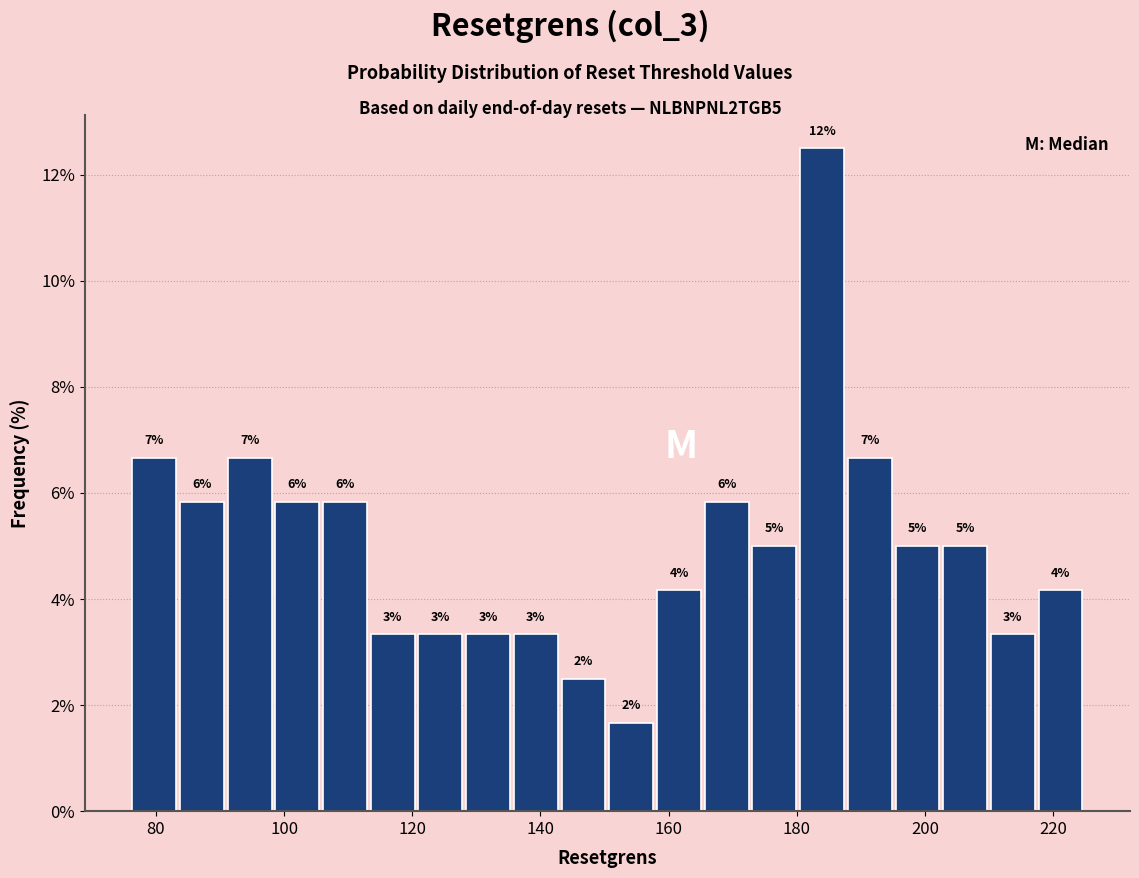

Read against the x-axis, roughly where is the centre of the tallest bar?

184